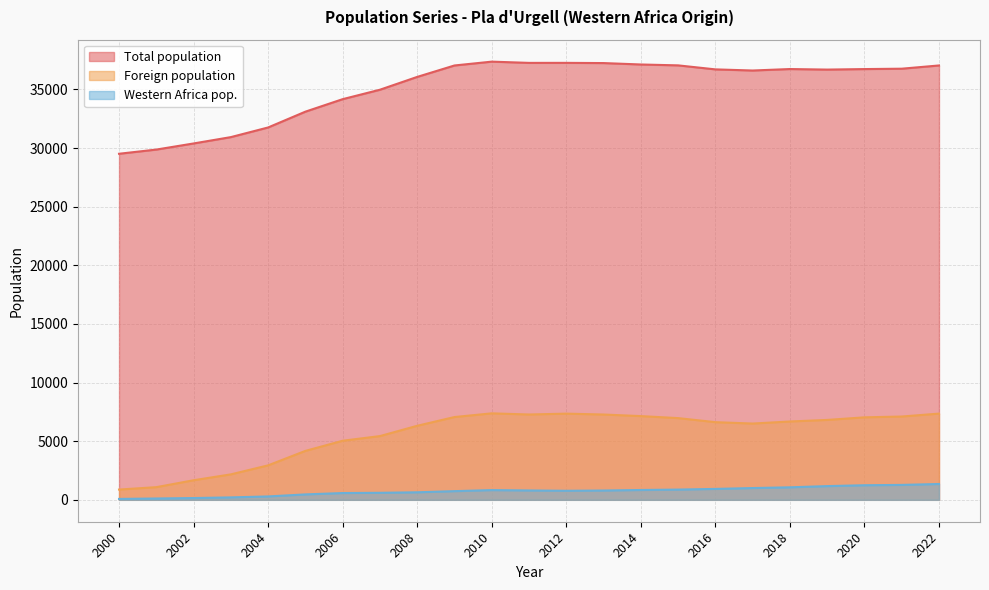

At which label does Western Africa pop. reach its peak?

2022